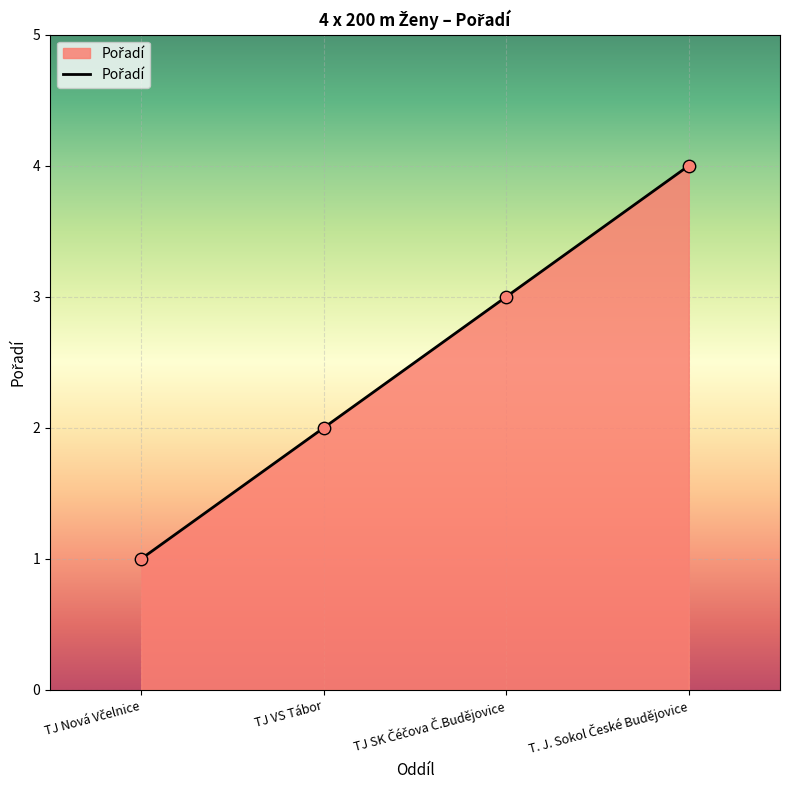

Is it true that the value at TJ VS Tábor is 2?

True